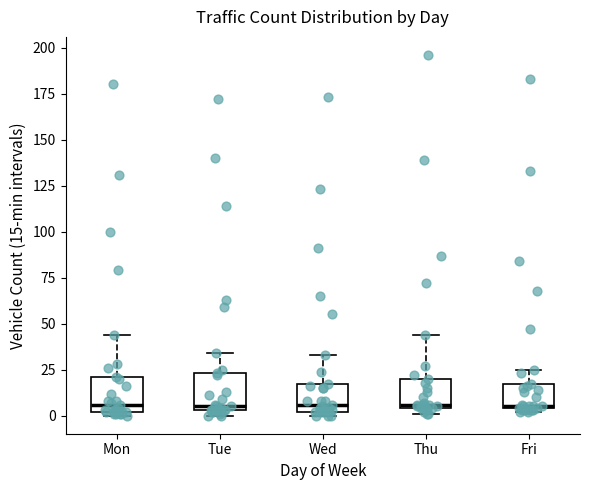

Reading left to right, transcribe this box plot: for each box, give where its median line is, the range the box spans, and where its two whiskers end, as read against the y-axis. The values are not printed on the chart, so give them approximately, as read against the axis.

Mon: median 5, box 0 to 20, whiskers 0 (just below the box's lower edge) to 45
Tue: median 5 (just above the box's lower edge), box 5 to 25, whiskers 0 to 35
Wed: median 5, box 0 to 15, whiskers 0 (just below the box's lower edge) to 35
Thu: median 5 (just above the box's lower edge), box 5 to 20, whiskers 0 to 45
Fri: median 5, box 5 to 15, whiskers 0 to 25